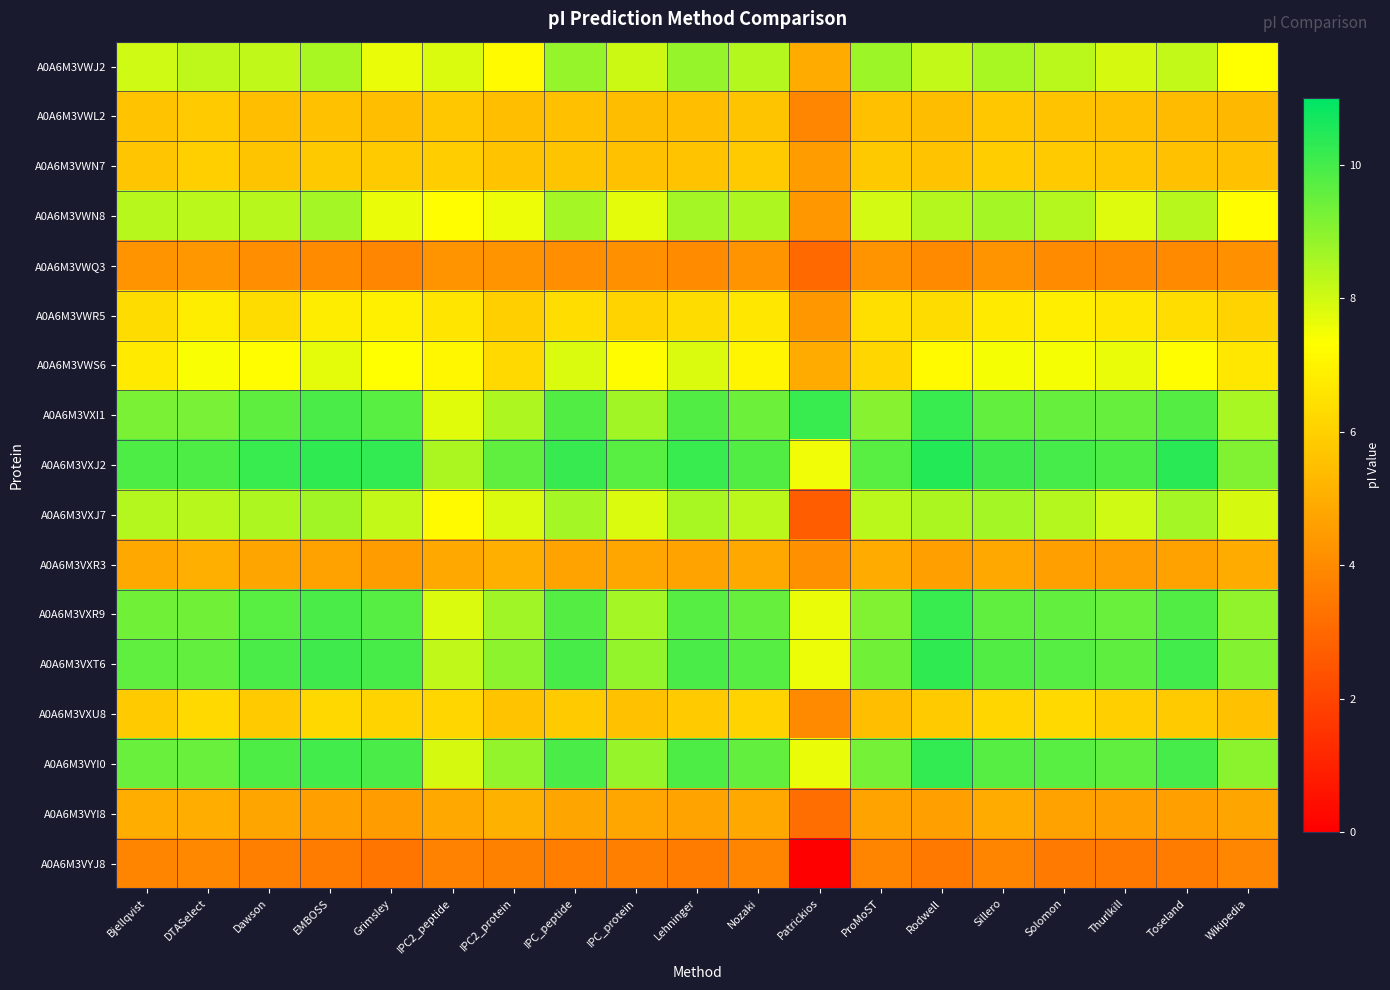

Reading left to right, extract all data points from this chart.

A0A6M3VWJ2: Bjellqvist=8.0	DTASelect=8.3	Dawson=8.2	EMBOSS=8.6	Grimsley=7.6	IPC2_peptide=7.8	IPC2_protein=7.2	IPC_peptide=8.8	IPC_protein=8.0	Lehninger=8.8	Nozaki=8.4	Patrickios=4.9	ProMoST=8.7	Rodwell=8.2	Sillero=8.6	Solomon=8.3	Thurlkill=7.9	Toseland=8.2	Wikipedia=7.3
A0A6M3VWL2: Bjellqvist=5.6	DTASelect=5.8	Dawson=5.5	EMBOSS=5.5	Grimsley=5.5	IPC2_peptide=5.7	IPC2_protein=5.5	IPC_peptide=5.5	IPC_protein=5.4	Lehninger=5.5	Nozaki=5.7	Patrickios=3.9	ProMoST=5.5	Rodwell=5.4	Sillero=5.7	Solomon=5.6	Thurlkill=5.5	Toseland=5.4	Wikipedia=5.3
A0A6M3VWN7: Bjellqvist=5.7	DTASelect=6.0	Dawson=5.6	EMBOSS=5.8	Grimsley=5.8	IPC2_peptide=5.9	IPC2_protein=5.6	IPC_peptide=5.7	IPC_protein=5.5	Lehninger=5.6	Nozaki=5.8	Patrickios=4.5	ProMoST=5.8	Rodwell=5.6	Sillero=5.9	Solomon=5.8	Thurlkill=5.8	Toseland=5.6	Wikipedia=5.6
A0A6M3VWN8: Bjellqvist=8.4	DTASelect=8.3	Dawson=8.4	EMBOSS=8.6	Grimsley=7.6	IPC2_peptide=7.3	IPC2_protein=7.6	IPC_peptide=8.6	IPC_protein=7.7	Lehninger=8.6	Nozaki=8.5	Patrickios=4.4	ProMoST=8.0	Rodwell=8.4	Sillero=8.6	Solomon=8.4	Thurlkill=7.8	Toseland=8.4	Wikipedia=7.3
A0A6M3VWQ3: Bjellqvist=4.3	DTASelect=4.3	Dawson=4.1	EMBOSS=4.0	Grimsley=3.9	IPC2_peptide=4.2	IPC2_protein=4.3	IPC_peptide=4.1	IPC_protein=4.1	Lehninger=4.0	Nozaki=4.2	Patrickios=3.0	ProMoST=4.3	Rodwell=4.0	Sillero=4.3	Solomon=4.0	Thurlkill=4.0	Toseland=4.0	Wikipedia=4.2
A0A6M3VWR5: Bjellqvist=6.3	DTASelect=6.8	Dawson=6.4	EMBOSS=6.8	Grimsley=6.9	IPC2_peptide=6.6	IPC2_protein=6.0	IPC_peptide=6.4	IPC_protein=6.1	Lehninger=6.4	Nozaki=6.6	Patrickios=4.4	ProMoST=6.4	Rodwell=6.3	Sillero=6.7	Solomon=6.8	Thurlkill=6.6	Toseland=6.4	Wikipedia=6.1
A0A6M3VWS6: Bjellqvist=6.7	DTASelect=7.4	Dawson=7.3	EMBOSS=7.7	Grimsley=7.3	IPC2_peptide=7.1	IPC2_protein=6.2	IPC_peptide=7.8	IPC_protein=7.2	Lehninger=7.8	Nozaki=7.1	Patrickios=4.9	ProMoST=6.1	Rodwell=7.2	Sillero=7.5	Solomon=7.4	Thurlkill=7.6	Toseland=7.3	Wikipedia=6.7
A0A6M3VXI1: Bjellqvist=9.2	DTASelect=9.3	Dawson=9.6	EMBOSS=9.9	Grimsley=9.7	IPC2_peptide=7.7	IPC2_protein=8.5	IPC_peptide=9.8	IPC_protein=8.7	Lehninger=9.8	Nozaki=9.4	Patrickios=10.2	ProMoST=9.0	Rodwell=10.1	Sillero=9.6	Solomon=9.5	Thurlkill=9.5	Toseland=9.8	Wikipedia=8.6
A0A6M3VXJ2: Bjellqvist=9.9	DTASelect=9.9	Dawson=10.2	EMBOSS=10.3	Grimsley=10.3	IPC2_peptide=8.5	IPC2_protein=9.6	IPC_peptide=10.2	IPC_protein=9.7	Lehninger=10.1	Nozaki=9.8	Patrickios=7.5	ProMoST=9.7	Rodwell=10.5	Sillero=10.1	Solomon=10.0	Thurlkill=9.9	Toseland=10.4	Wikipedia=9.1
A0A6M3VXJ7: Bjellqvist=8.4	DTASelect=8.4	Dawson=8.5	EMBOSS=8.6	Grimsley=8.2	IPC2_peptide=7.2	IPC2_protein=7.8	IPC_peptide=8.6	IPC_protein=7.8	Lehninger=8.6	Nozaki=8.3	Patrickios=2.7	ProMoST=8.3	Rodwell=8.5	Sillero=8.6	Solomon=8.4	Thurlkill=8.0	Toseland=8.6	Wikipedia=7.9
A0A6M3VXR3: Bjellqvist=4.9	DTASelect=5.1	Dawson=4.7	EMBOSS=4.7	Grimsley=4.5	IPC2_peptide=4.9	IPC2_protein=5.0	IPC_peptide=4.7	IPC_protein=4.8	Lehninger=4.7	Nozaki=4.9	Patrickios=4.2	ProMoST=4.9	Rodwell=4.6	Sillero=4.9	Solomon=4.6	Thurlkill=4.6	Toseland=4.6	Wikipedia=4.9
A0A6M3VXR9: Bjellqvist=9.4	DTASelect=9.3	Dawson=9.7	EMBOSS=9.9	Grimsley=9.8	IPC2_peptide=7.8	IPC2_protein=8.7	IPC_peptide=9.8	IPC_protein=8.6	Lehninger=9.7	Nozaki=9.5	Patrickios=7.6	ProMoST=9.1	Rodwell=10.1	Sillero=9.6	Solomon=9.5	Thurlkill=9.5	Toseland=9.8	Wikipedia=8.9
A0A6M3VXT6: Bjellqvist=9.6	DTASelect=9.5	Dawson=9.9	EMBOSS=10.1	Grimsley=10.0	IPC2_peptide=8.2	IPC2_protein=9.0	IPC_peptide=9.9	IPC_protein=8.9	Lehninger=9.9	Nozaki=9.8	Patrickios=7.6	ProMoST=9.4	Rodwell=10.3	Sillero=9.8	Solomon=9.7	Thurlkill=9.6	Toseland=10.0	Wikipedia=9.1
A0A6M3VXU8: Bjellqvist=5.8	DTASelect=6.3	Dawson=5.8	EMBOSS=6.2	Grimsley=6.1	IPC2_peptide=6.2	IPC2_protein=5.6	IPC_peptide=5.8	IPC_protein=5.6	Lehninger=5.8	Nozaki=6.1	Patrickios=4.0	ProMoST=5.5	Rodwell=5.8	Sillero=6.2	Solomon=6.3	Thurlkill=6.0	Toseland=5.8	Wikipedia=5.6
A0A6M3VYI0: Bjellqvist=9.5	DTASelect=9.5	Dawson=9.9	EMBOSS=10.0	Grimsley=9.9	IPC2_peptide=7.9	IPC2_protein=8.9	IPC_peptide=9.9	IPC_protein=8.8	Lehninger=9.9	Nozaki=9.6	Patrickios=7.6	ProMoST=9.3	Rodwell=10.2	Sillero=9.8	Solomon=9.7	Thurlkill=9.6	Toseland=10.0	Wikipedia=9.0
A0A6M3VYI8: Bjellqvist=5.0	DTASelect=5.0	Dawson=4.7	EMBOSS=4.6	Grimsley=4.5	IPC2_peptide=4.9	IPC2_protein=5.1	IPC_peptide=4.7	IPC_protein=4.8	Lehninger=4.7	Nozaki=4.9	Patrickios=3.2	ProMoST=4.7	Rodwell=4.6	Sillero=4.9	Solomon=4.6	Thurlkill=4.6	Toseland=4.6	Wikipedia=4.8
A0A6M3VYJ8: Bjellqvist=3.8	DTASelect=3.9	Dawson=3.7	EMBOSS=3.6	Grimsley=3.4	IPC2_peptide=3.8	IPC2_protein=3.7	IPC_peptide=3.6	IPC_protein=3.7	Lehninger=3.6	Nozaki=3.8	Patrickios=0.0	ProMoST=3.8	Rodwell=3.5	Sillero=3.8	Solomon=3.5	Thurlkill=3.5	Toseland=3.6	Wikipedia=3.9